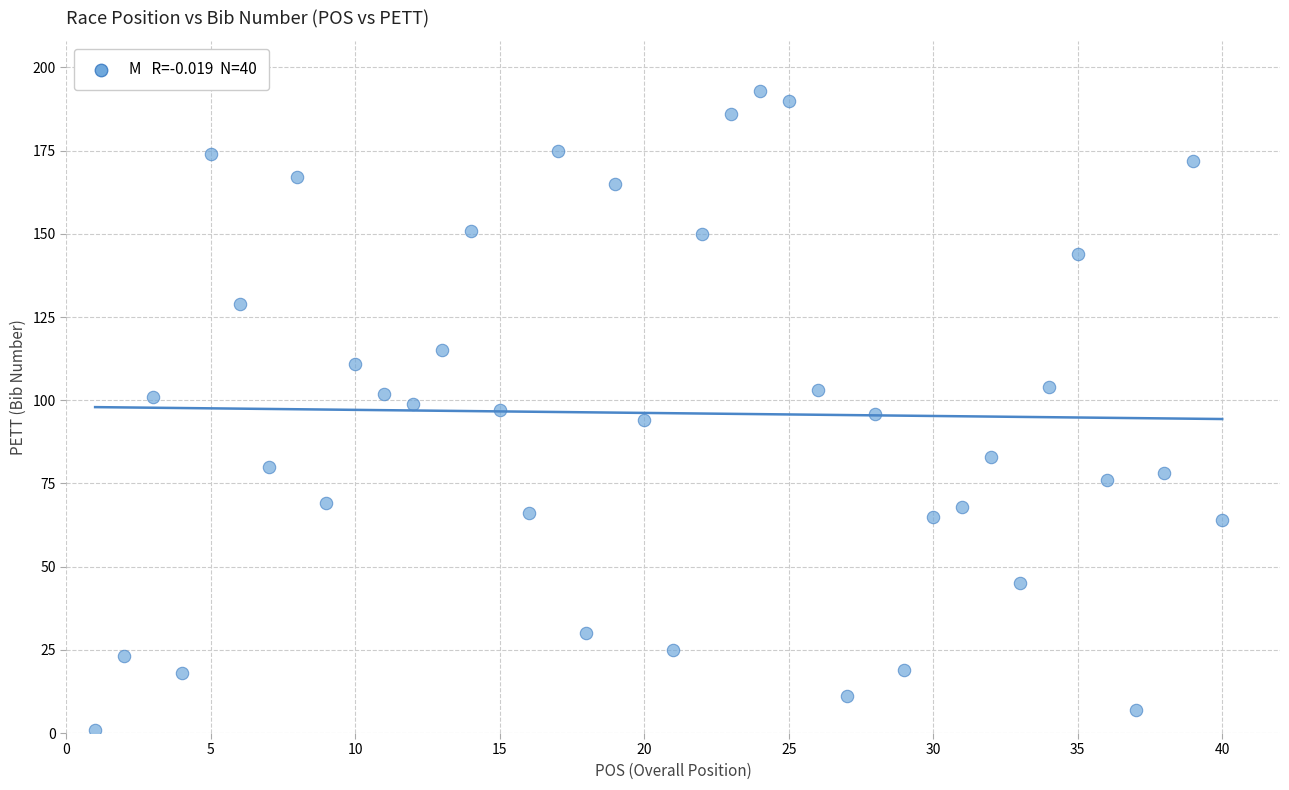

What is the range of Y values (max minus min)?

192